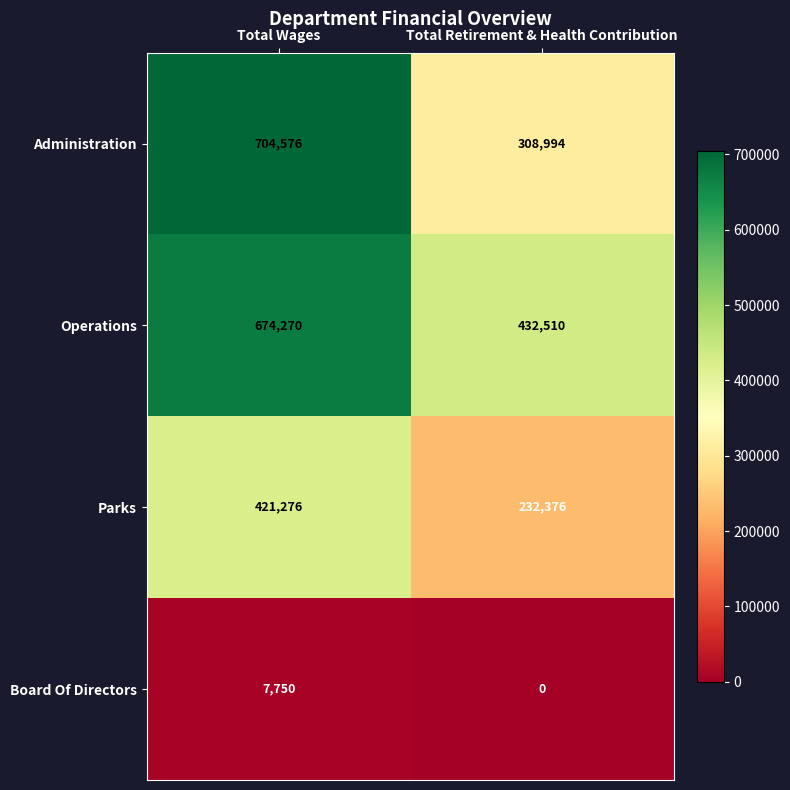

At which category does the chart reach its peak across all series?

Total Wages